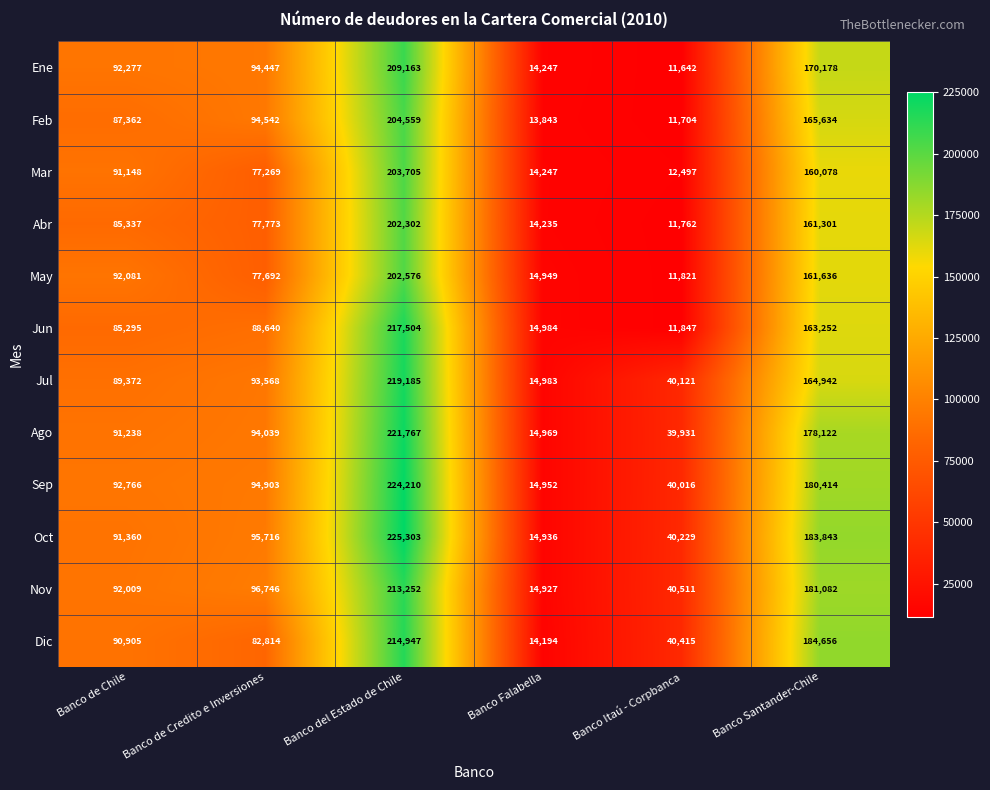

What is the spread (max minus min) of values at Banco de Credito e Inversiones?

19477